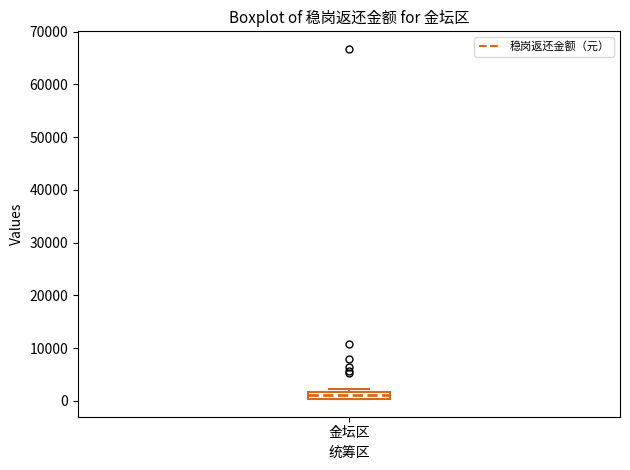

Where does the median line of the box for 金坛区 sit on the y-axis? The values are not printed on the chart, so give them approximately, as read against the axis.

1000